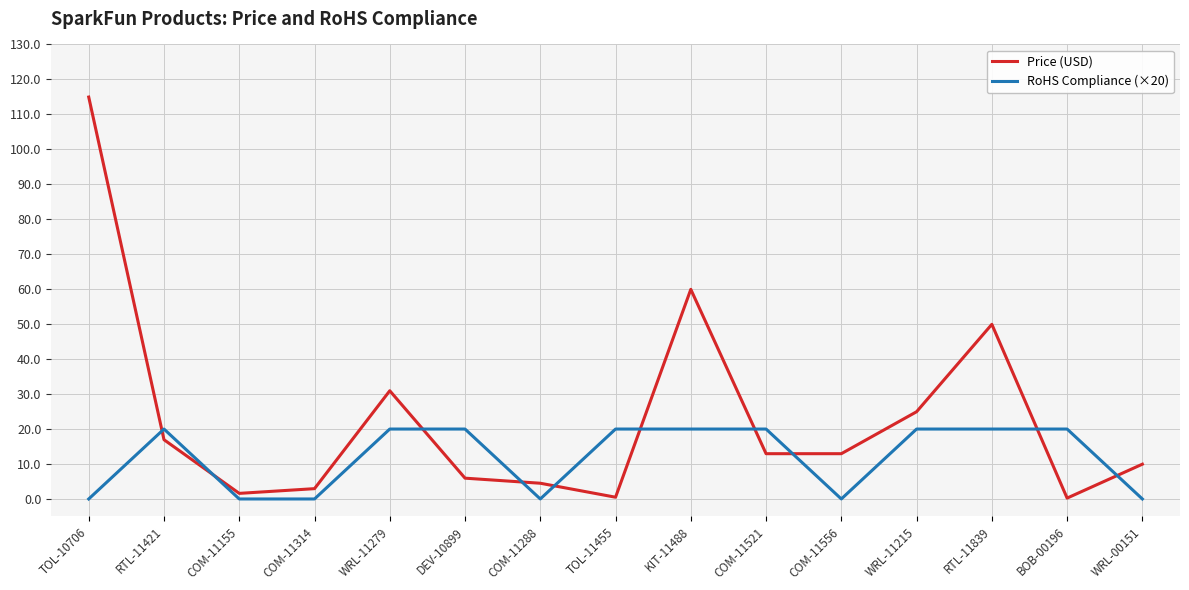

What is the maximum value for RoHS Compliance (×20)?

20.0